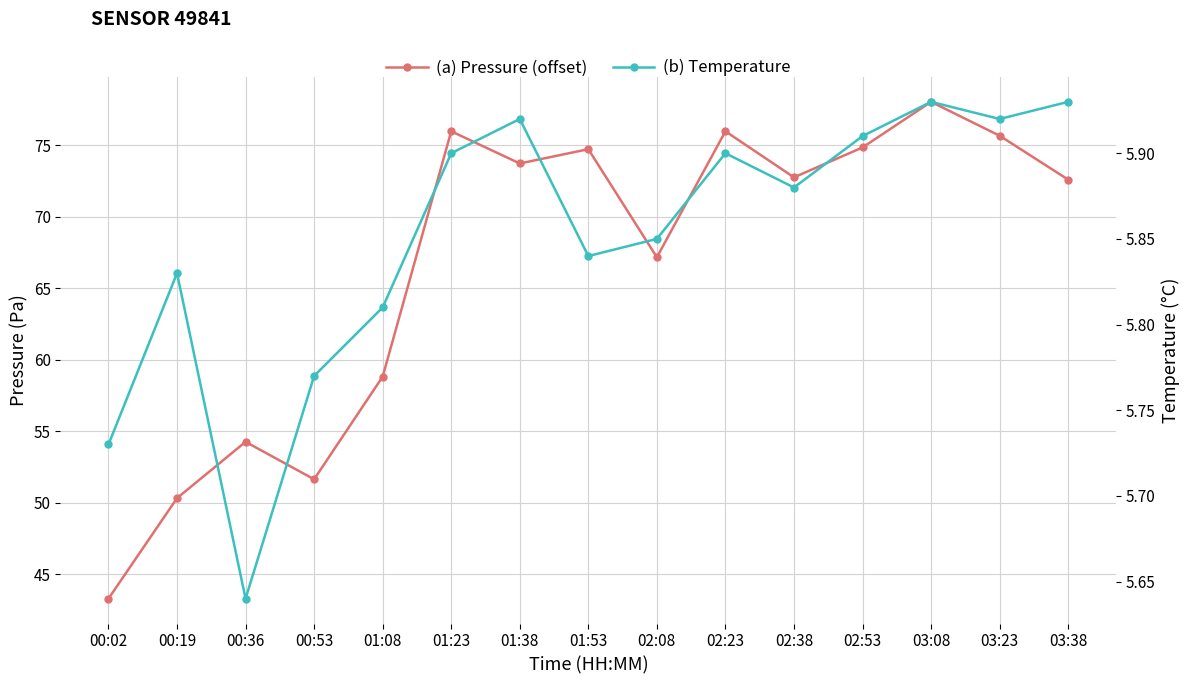

What is the minimum value shown in the chart?

5.6